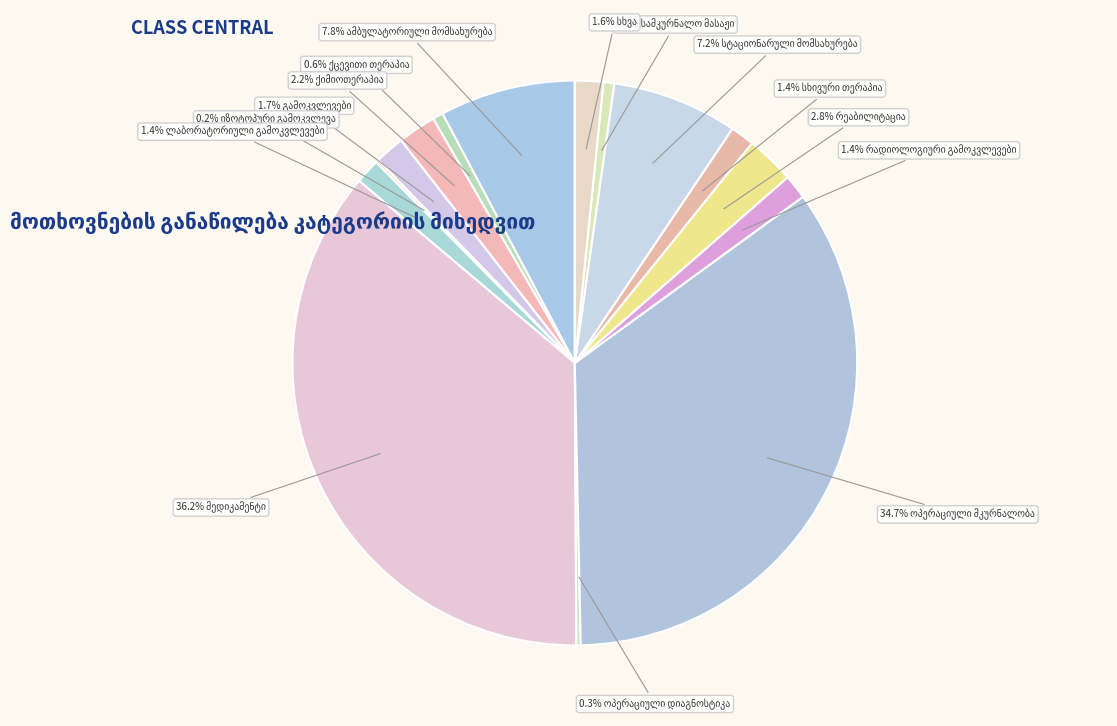

Is it true that იზოტოპური გამოკვლევა is 1% of the pie?

False